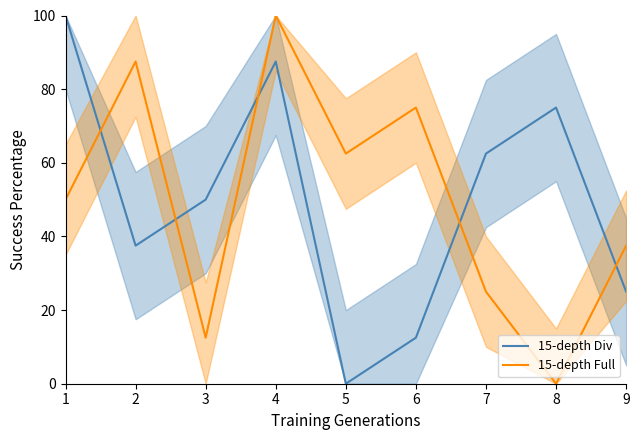

What is the spread (max minus min) of values at 6?

62.5